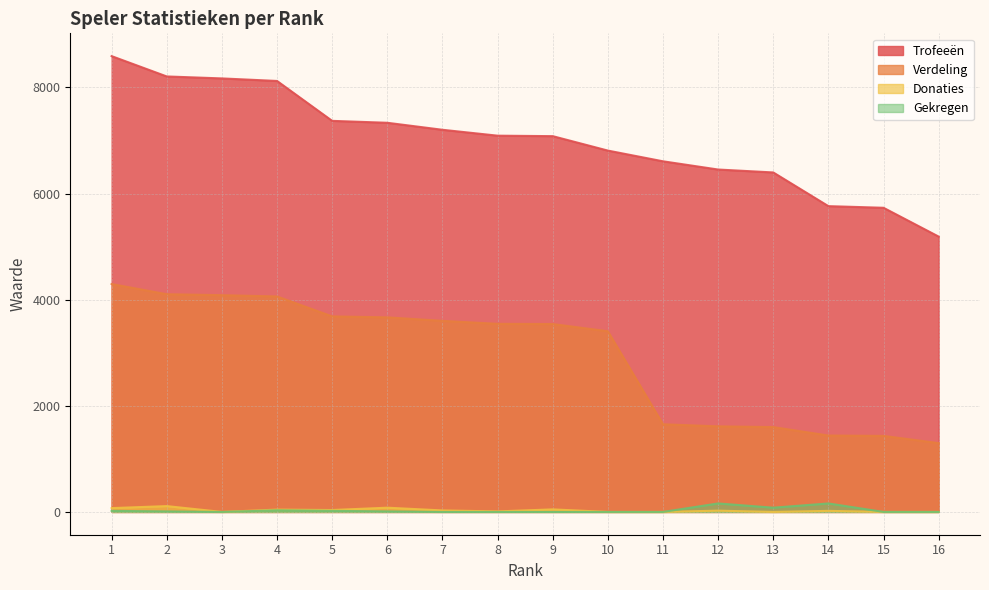

What is the difference between the Donaties values at 16 and 9?

48